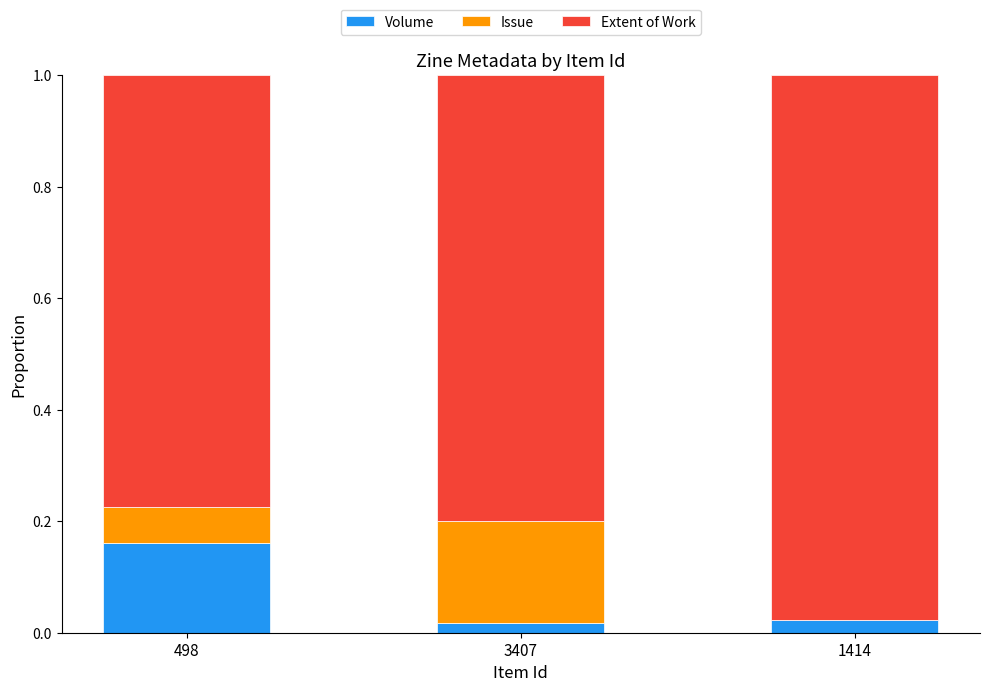

True or false: Volume has a value of 0.0 at 3407.

True